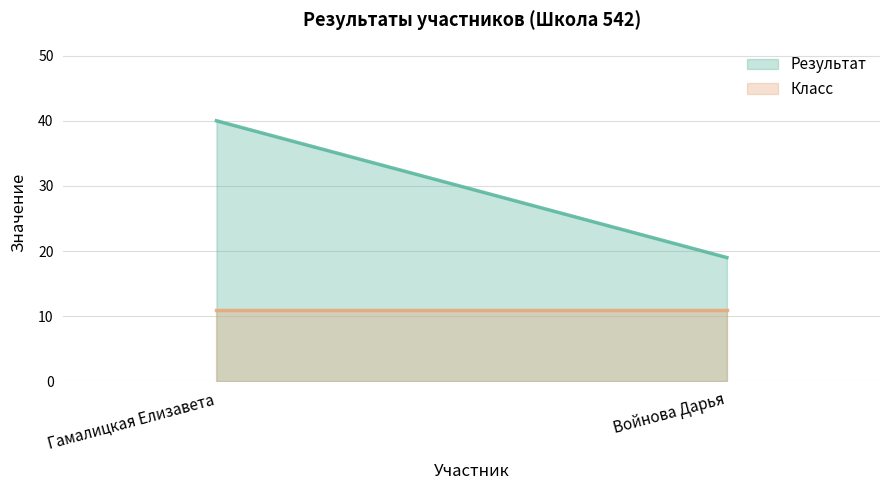

True or false: Класс has a value of 3 at Войнова Дарья.

False